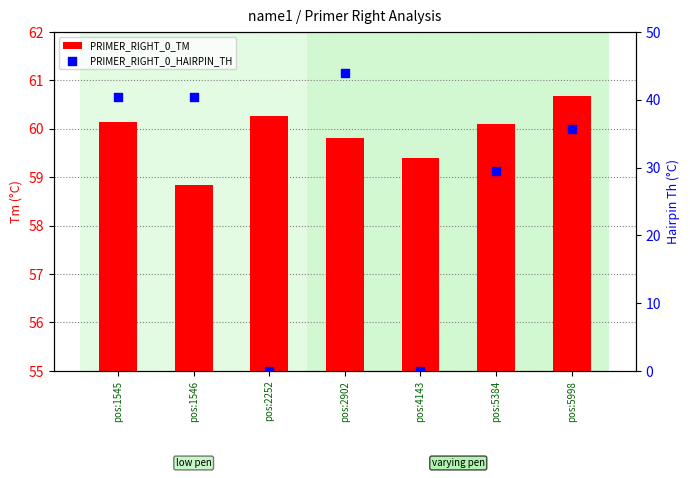

Which series has the largest total across all categories?

PRIMER_RIGHT_0_TM